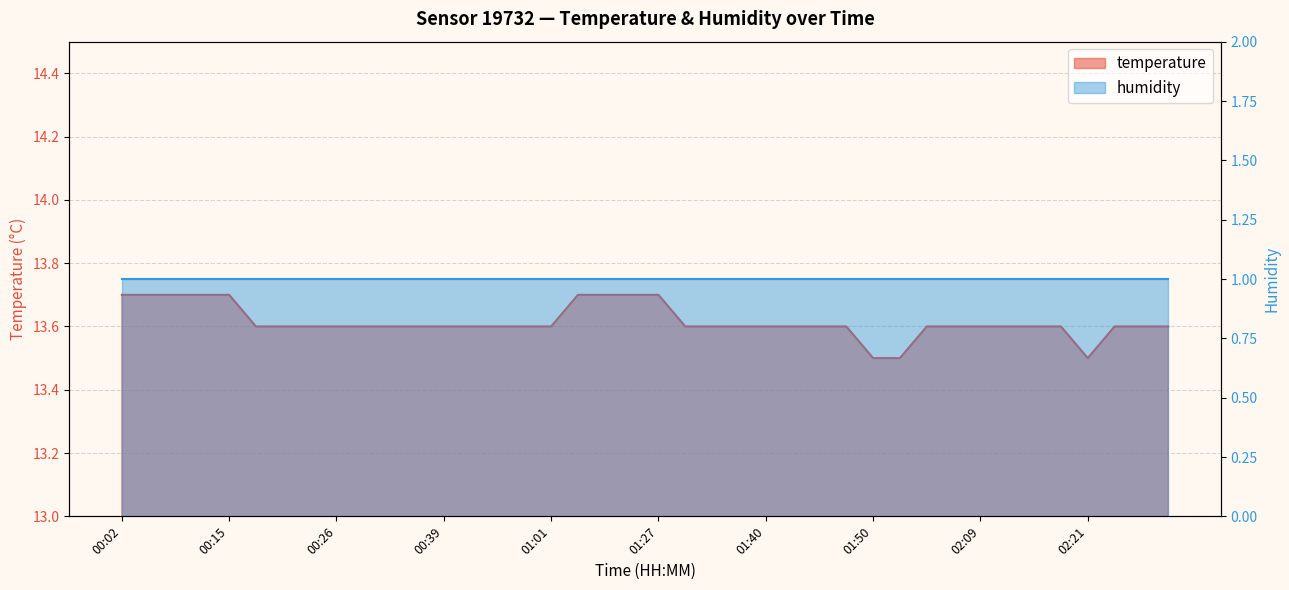

What is the label of the 30th point from the right?

00:34